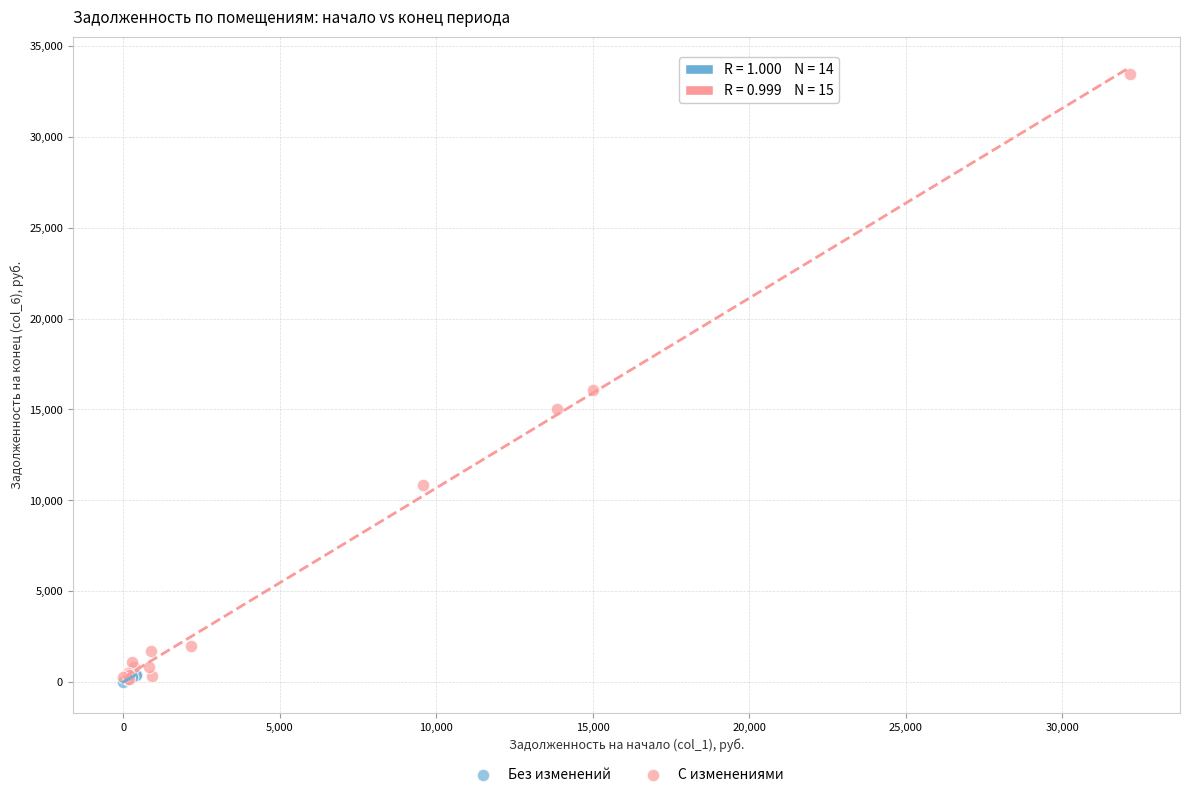

Which series has the largest Y range (max minus min)?

С изменениями